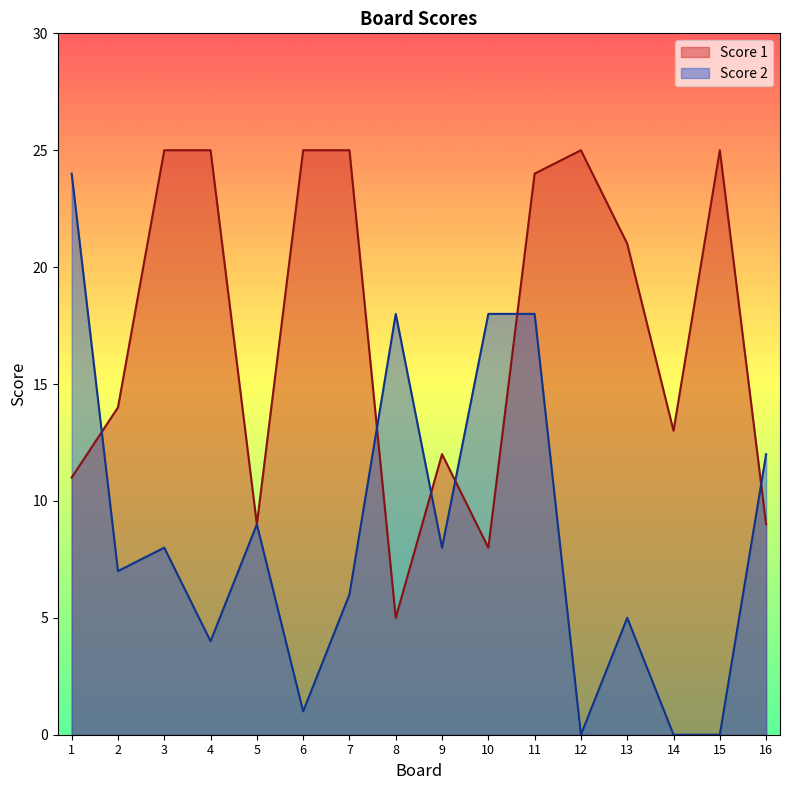

At how many categories does at least one series exceed 23?

8